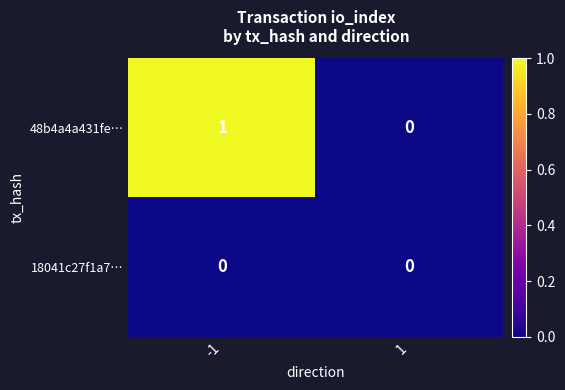

Which series changed the most between -1 and 1?

48b4a4a431fe…